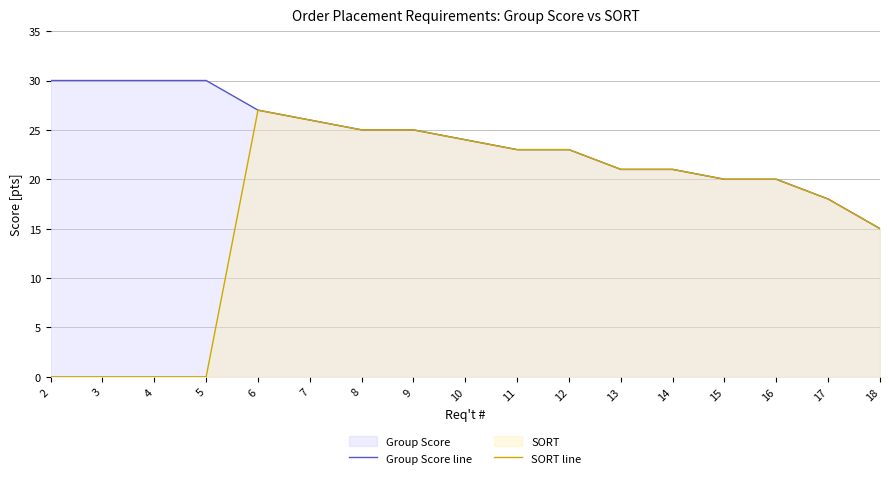

List the series in order of their overall mean, lowest first.

SORT line, Group Score line